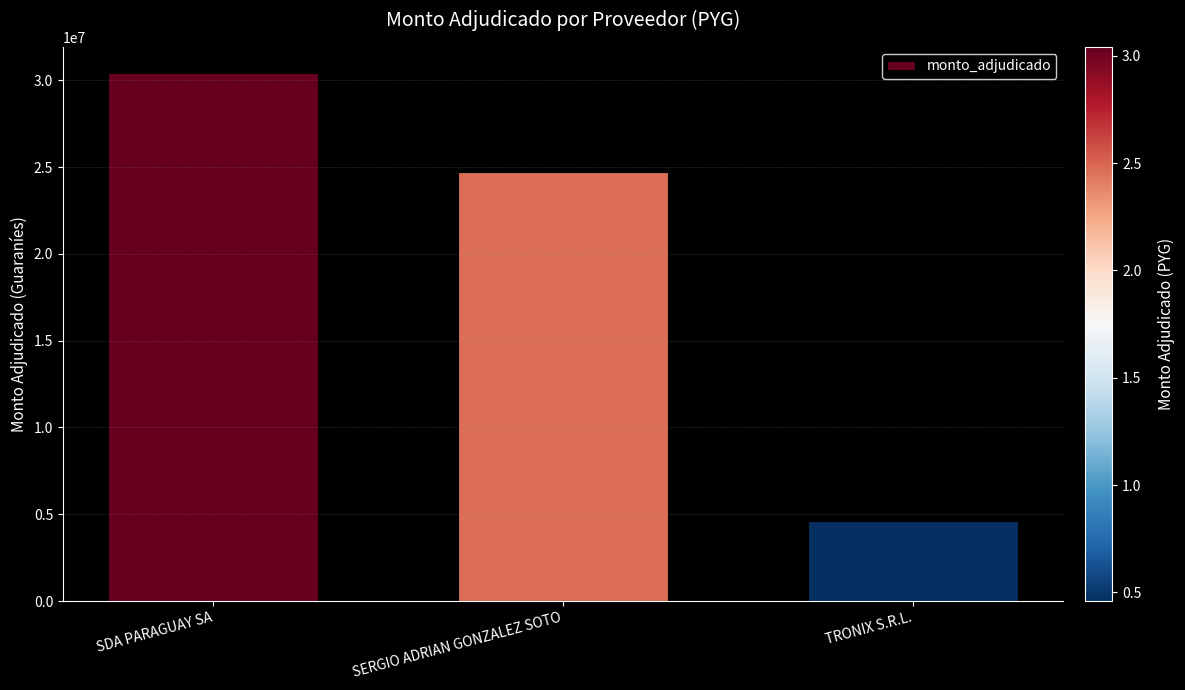

What is the smallest value displayed?

4600000